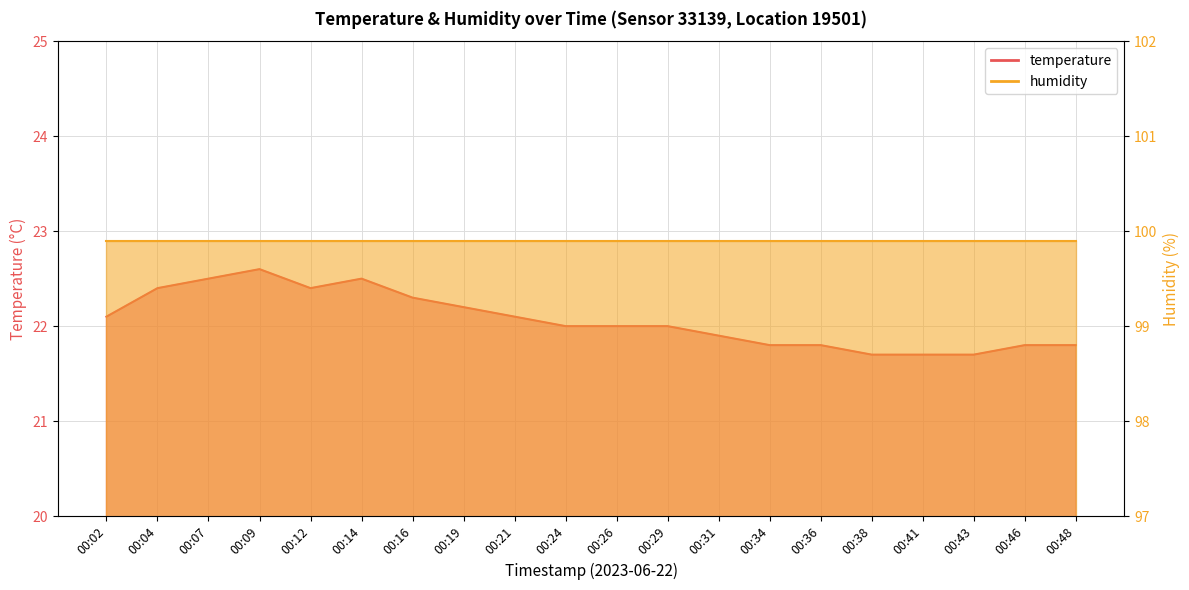

Which category has the highest value across all series?

00:09